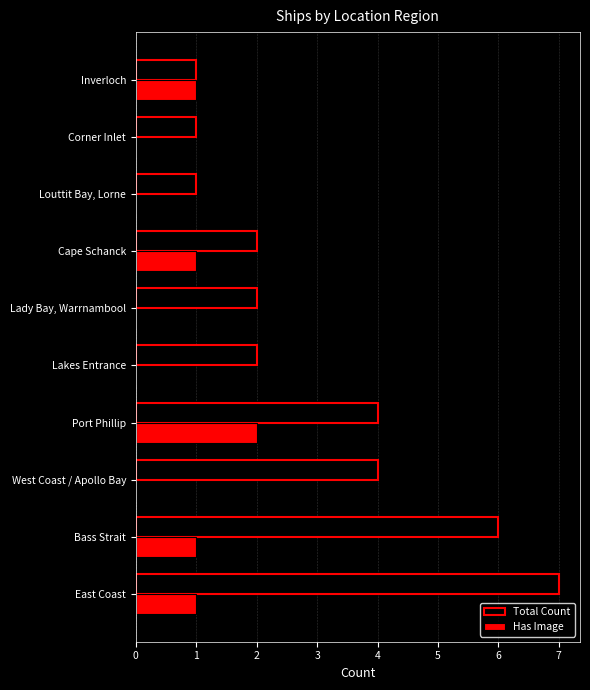

What is the sum of all Has Image values?

6